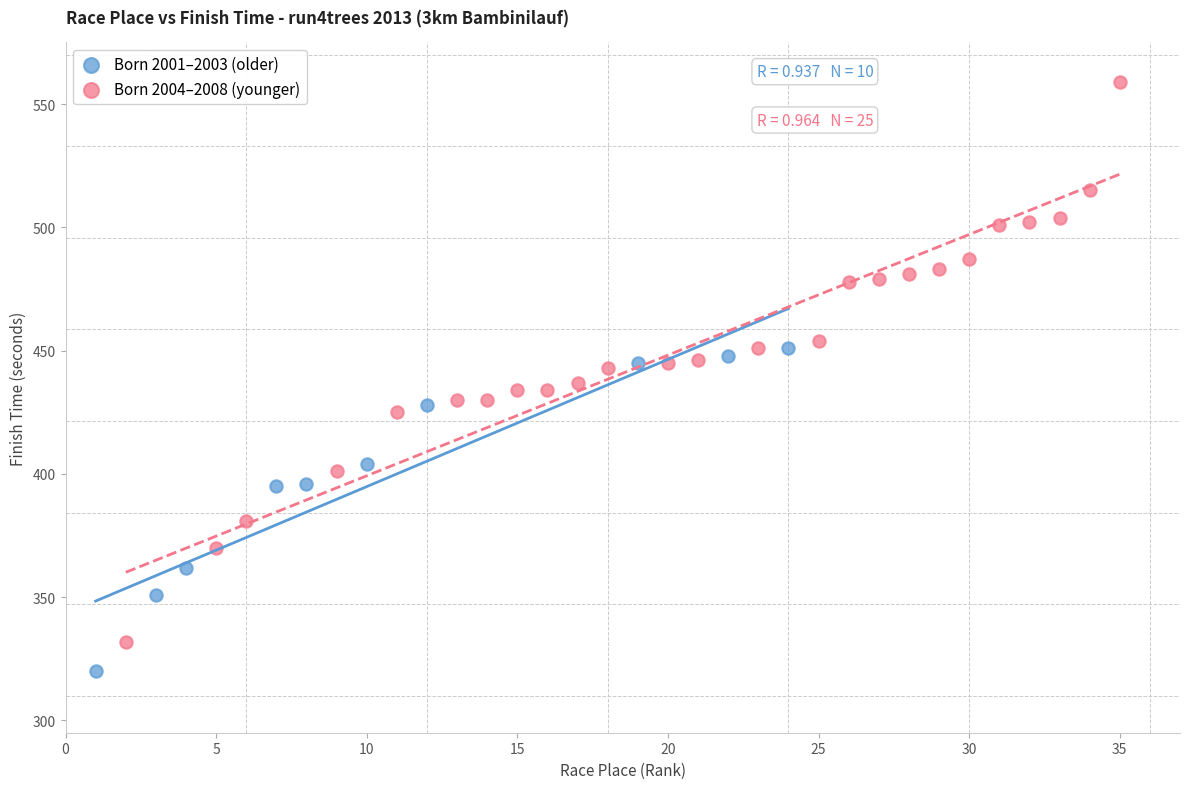

Which series contains the highest Y value?

Born 2004–2008 (younger)